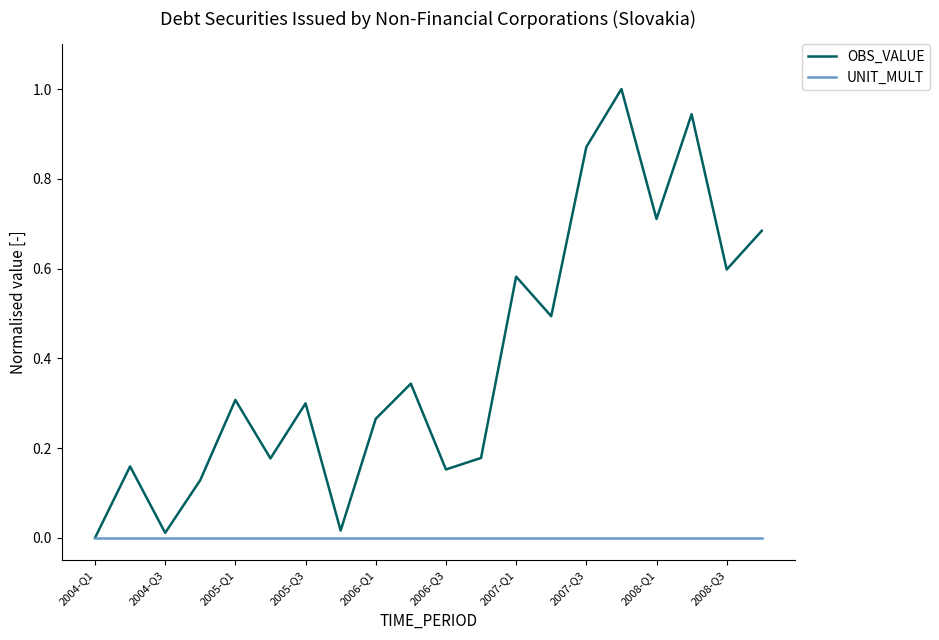

Which series has the widest spread of values?

OBS_VALUE